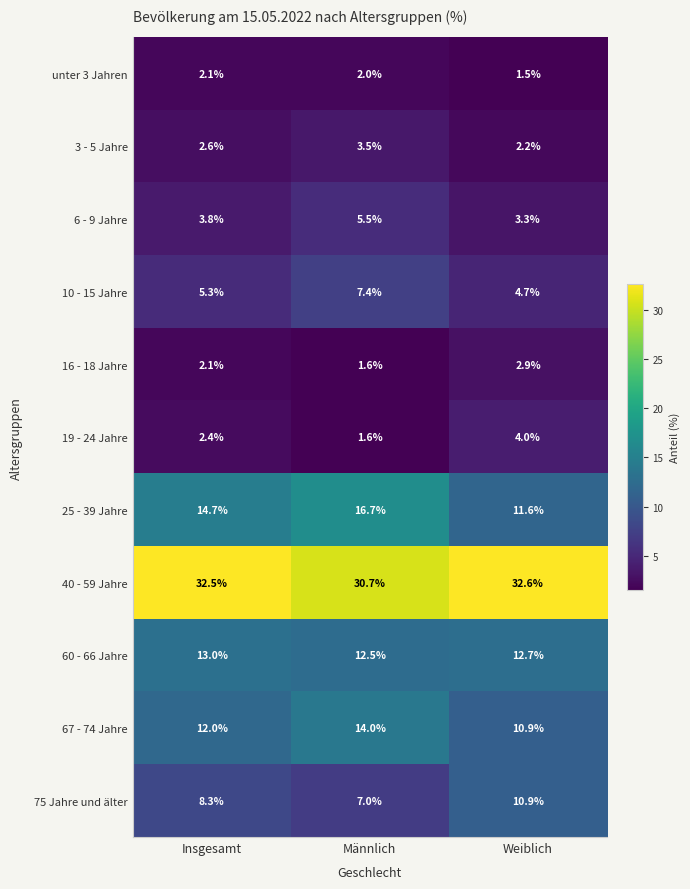

Is it true that 40 - 59 Jahre equals 30.7 at Männlich?

True